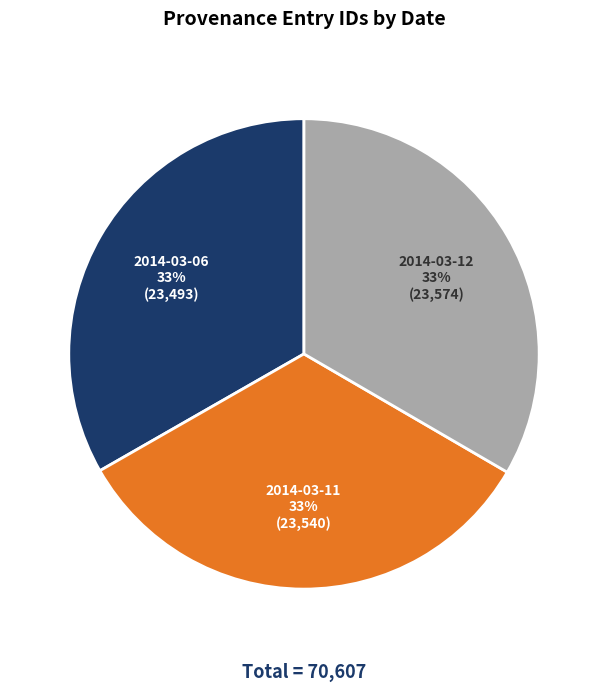

Does any single category account for the majority?

No